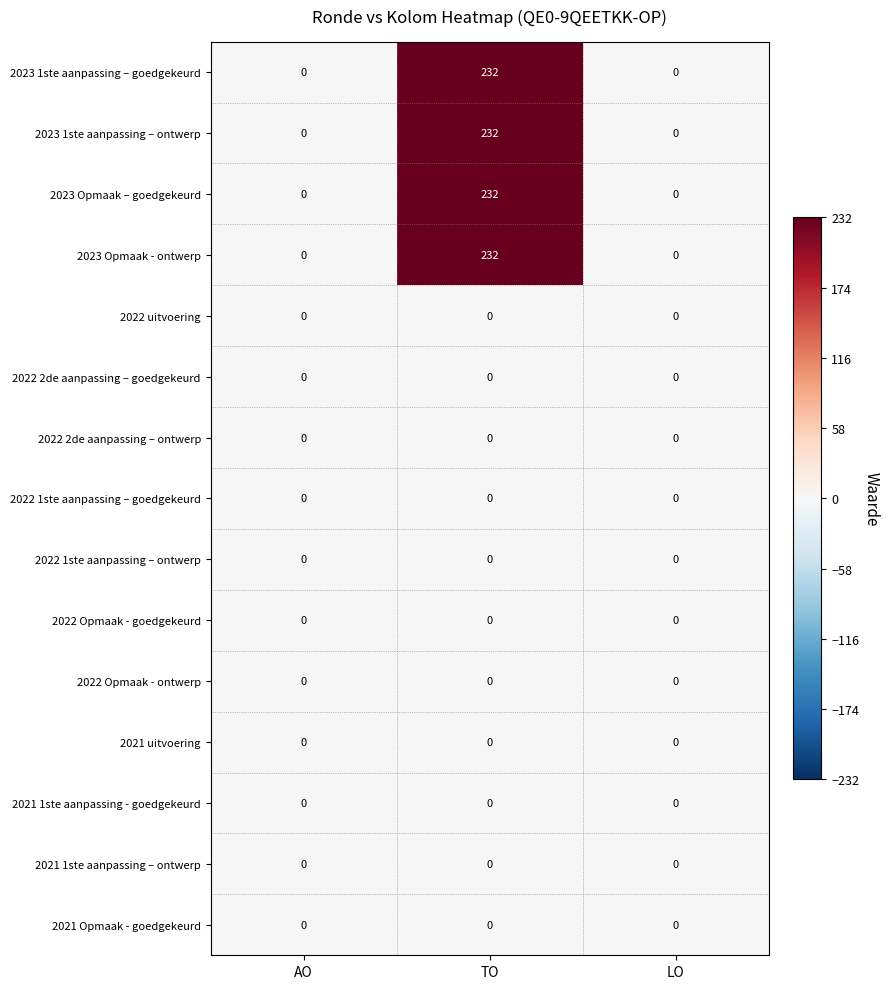

How many data points does each series have?

3